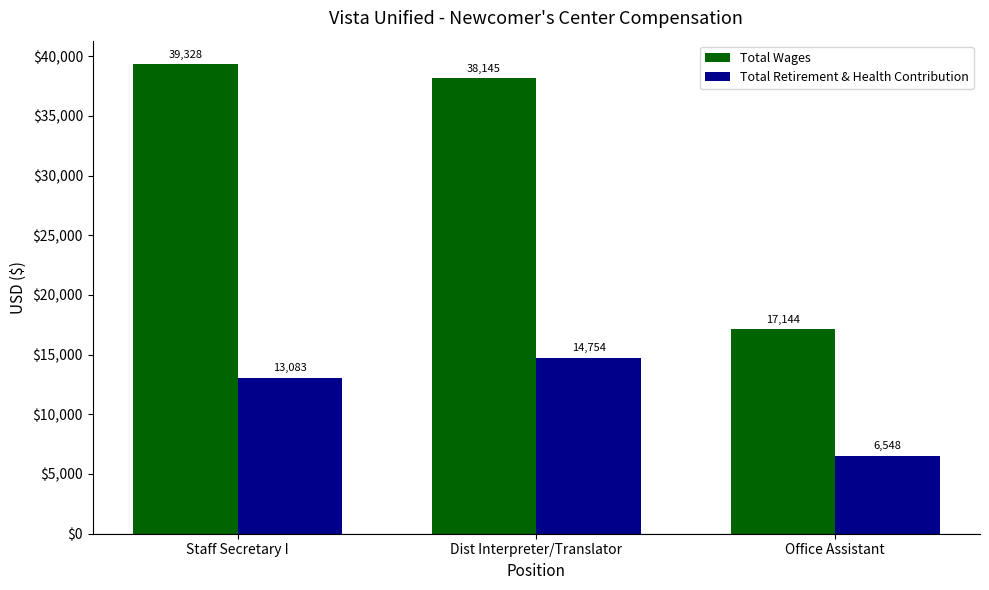

List the series in order of their overall mean, highest first.

Total Wages, Total Retirement & Health Contribution